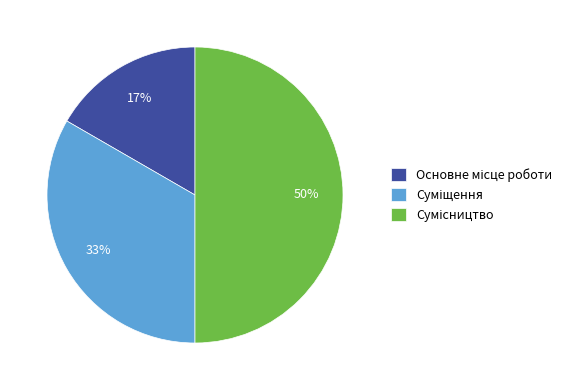

How many segments does this pie chart have?

3